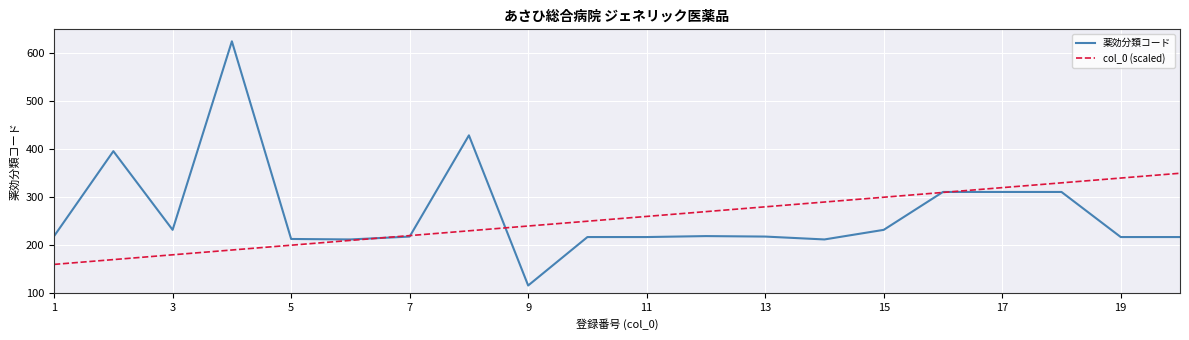

Which series has the widest spread of values?

薬効分類コード